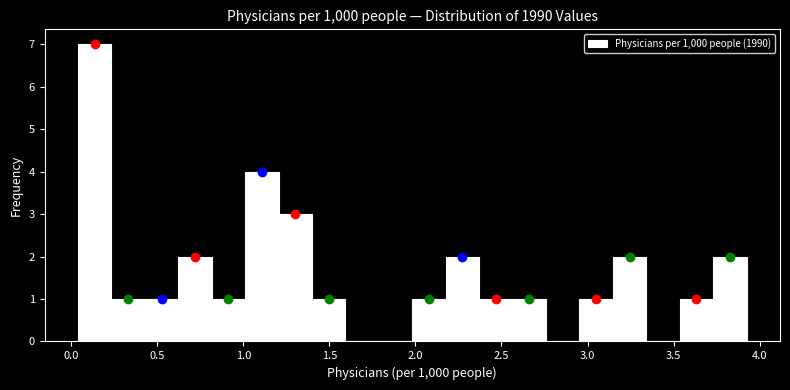

Read against the x-axis, roughly where is the centre of the tallest bar?

0.15